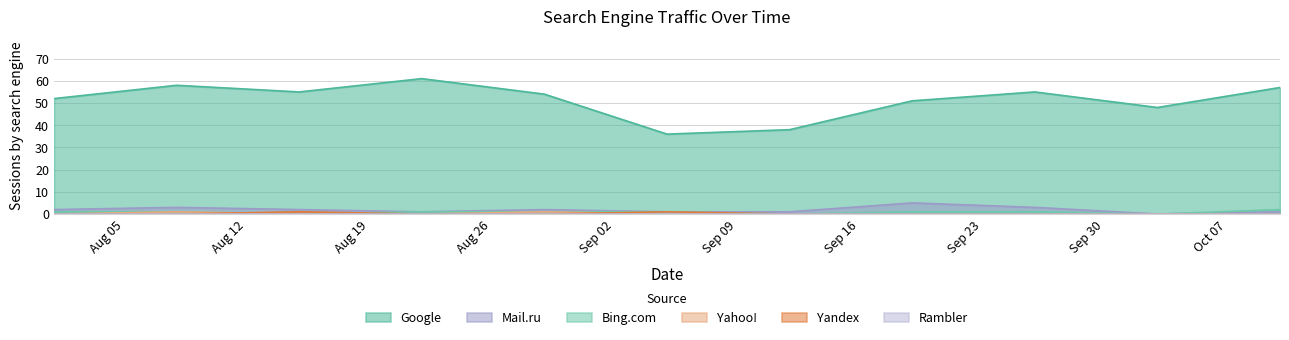

How many data points in Yandex are above 0?

2